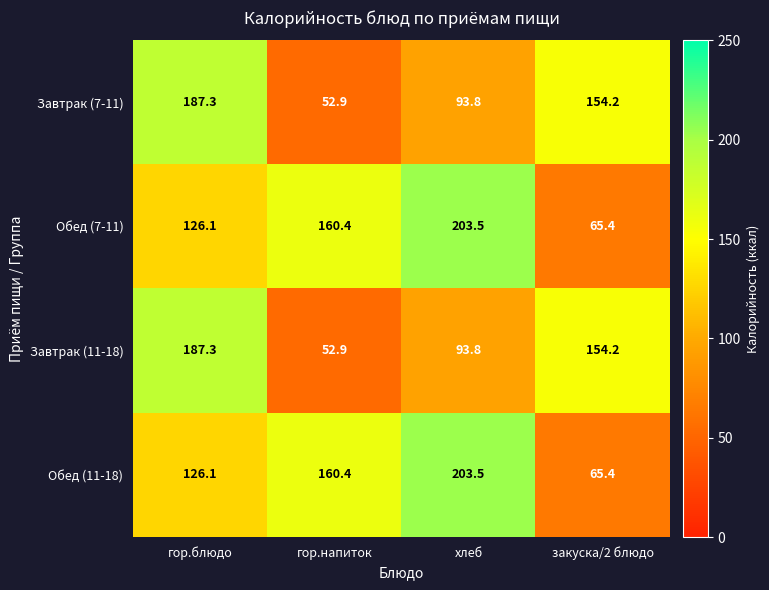

What is the difference between the second highest and minimum values in the Обед (7-11) series?

95.0